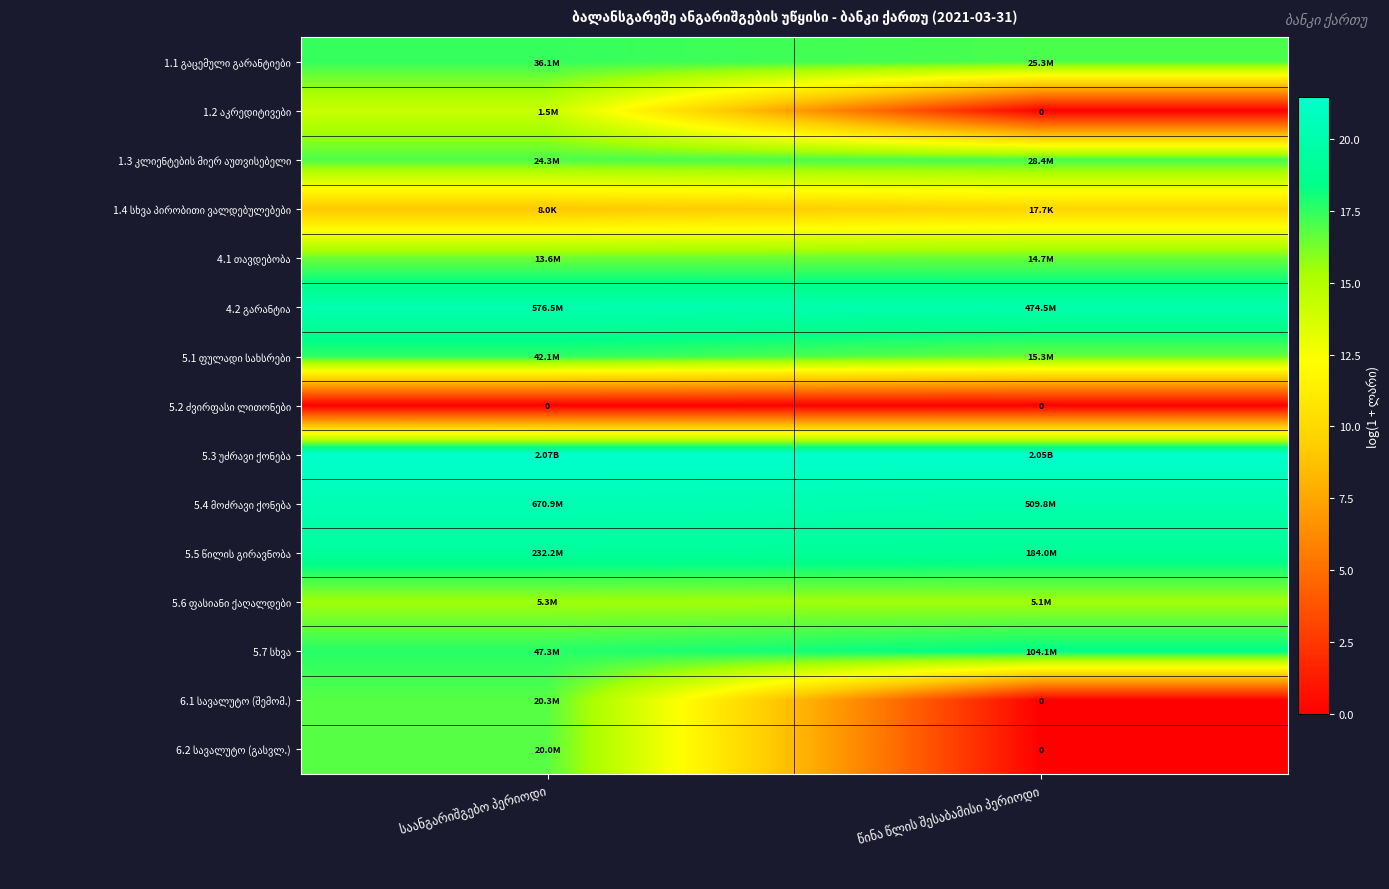

What is the minimum value for 4.1 თავდებობა?

16.4